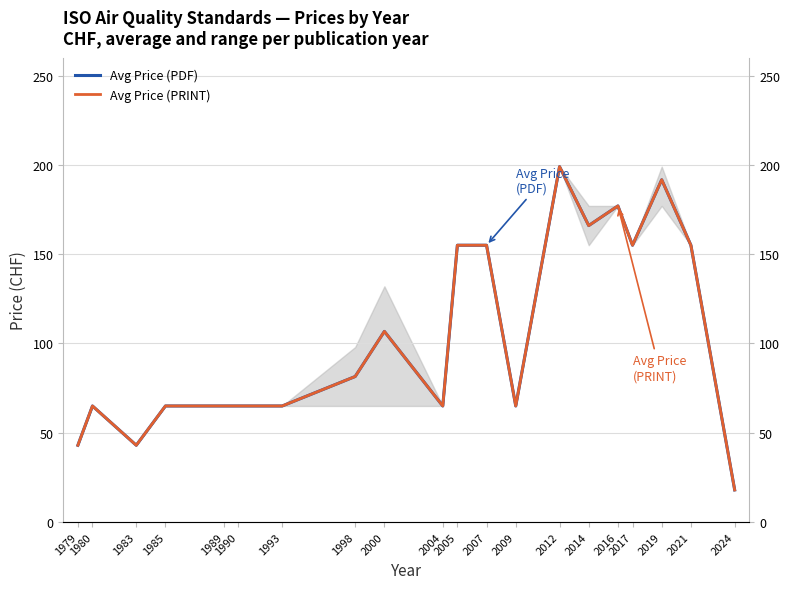

At how many categories does at least one series exceed 160?

4